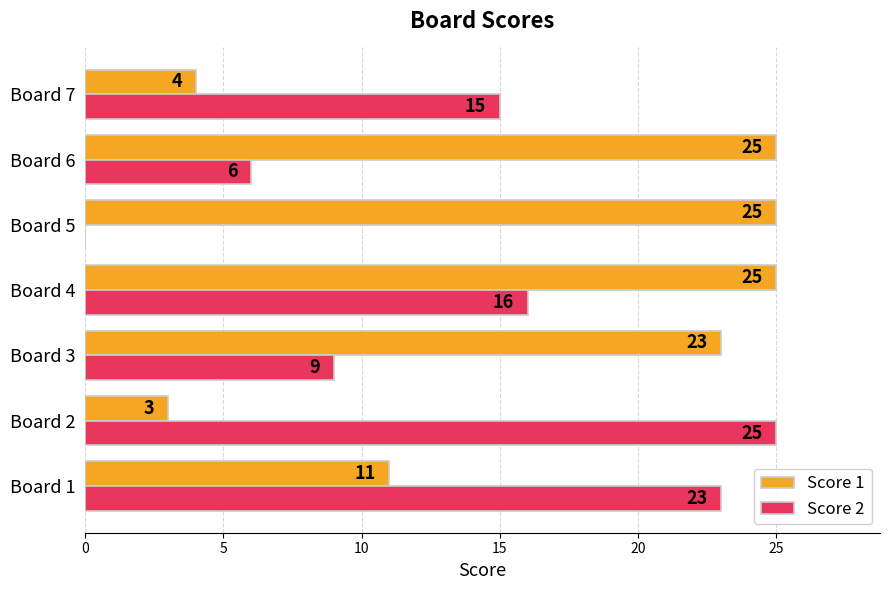

What is the sum of all Score 1 values?

116